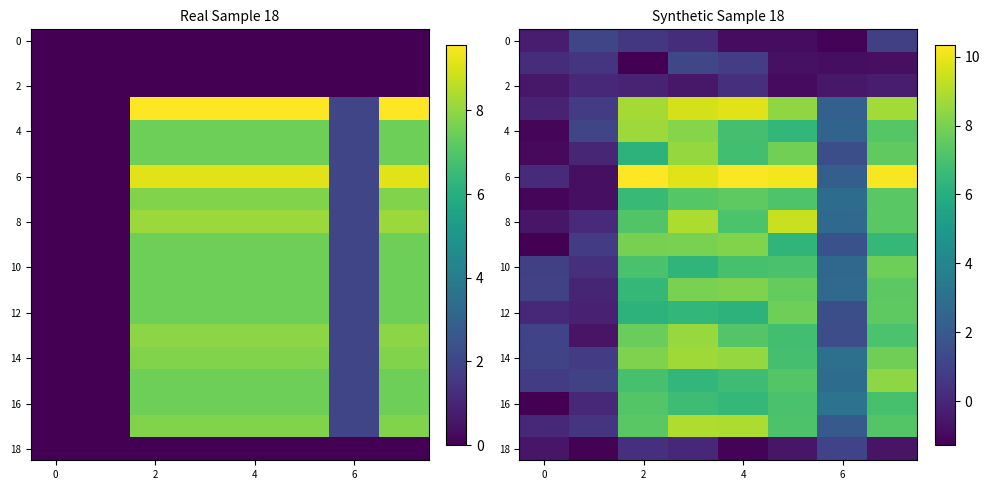

Which series has the largest total across all categories?

6